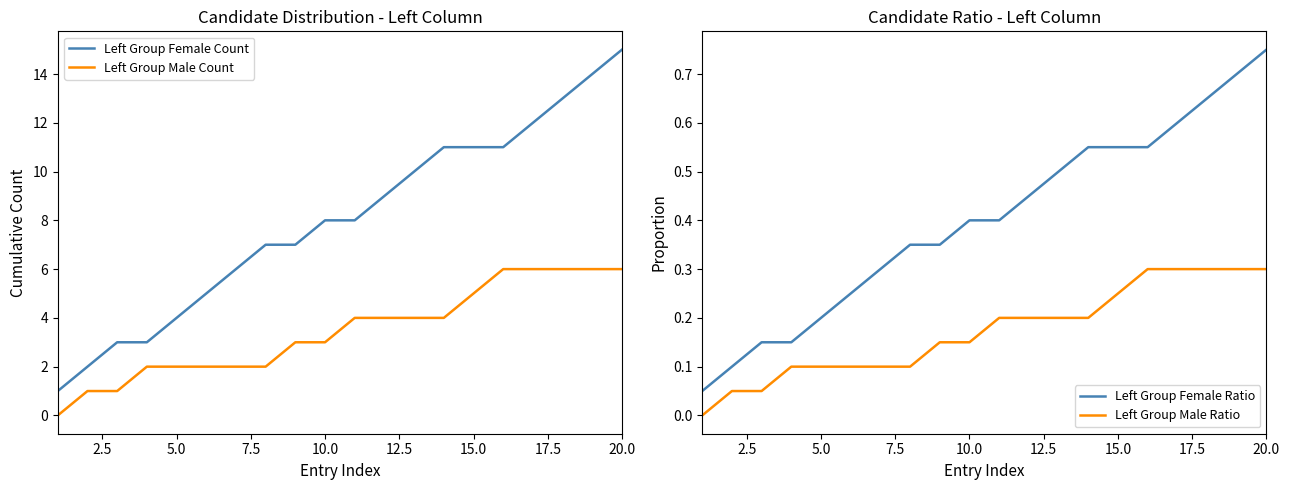

True or false: Left Group Male Count and Left Group Female Count cross at least once.

False